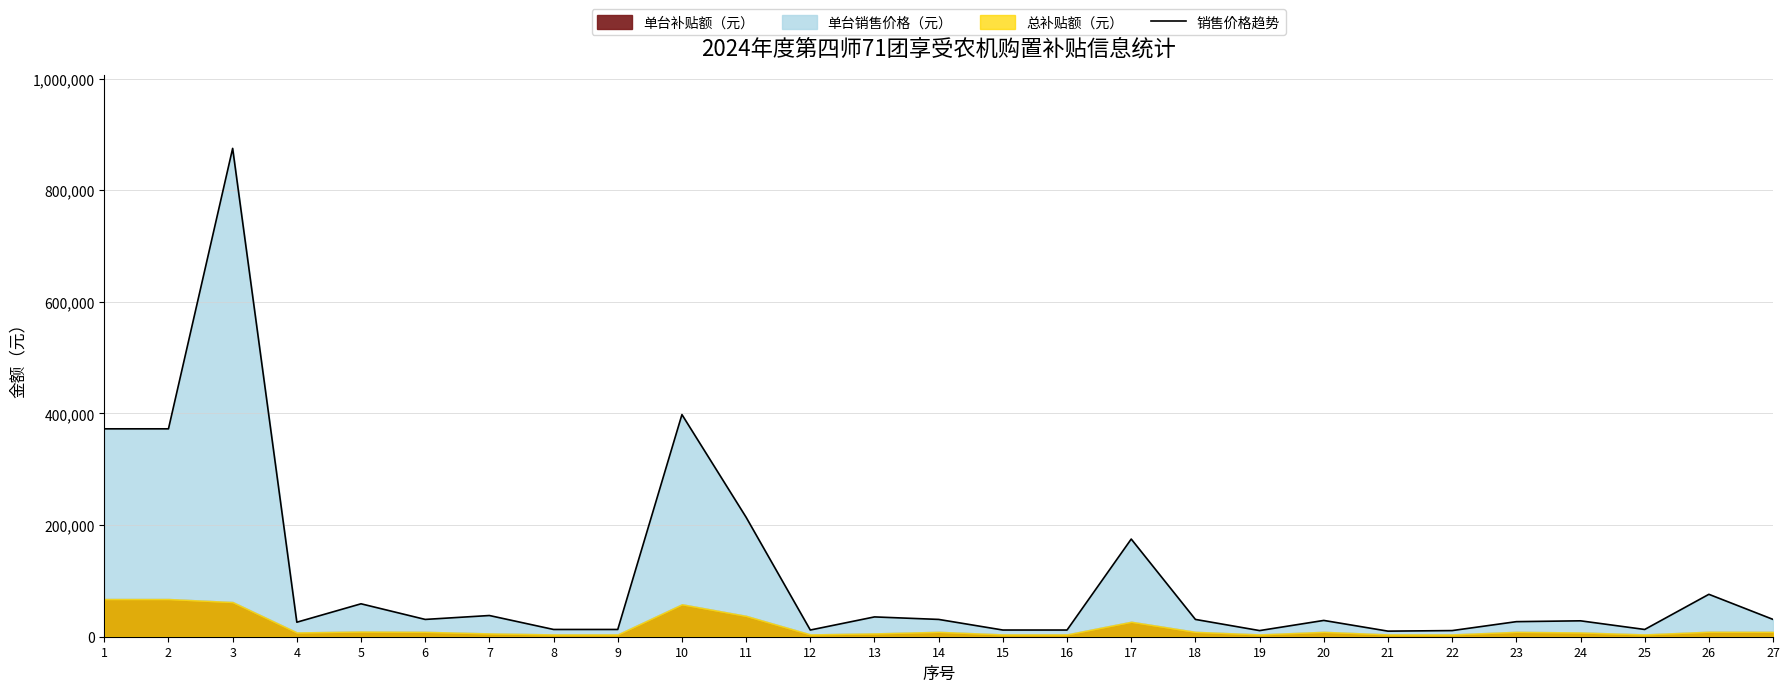

Is it true that the value at 1 is 372500?

True